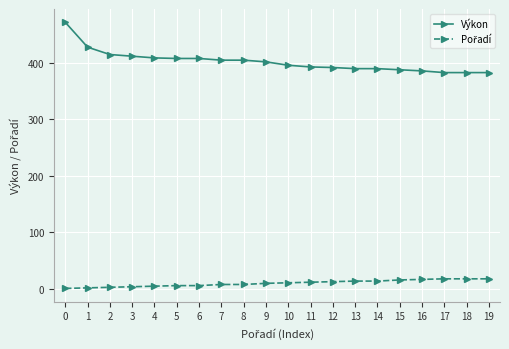

At which category is the sum across all series the highest?

0